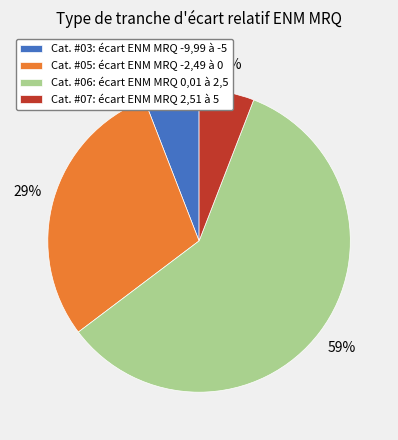

Do Cat. #05: écart ENM MRQ -2,49 à 0 and Cat. #07: écart ENM MRQ 2,51 à 5 together represent more than half of the pie?

No